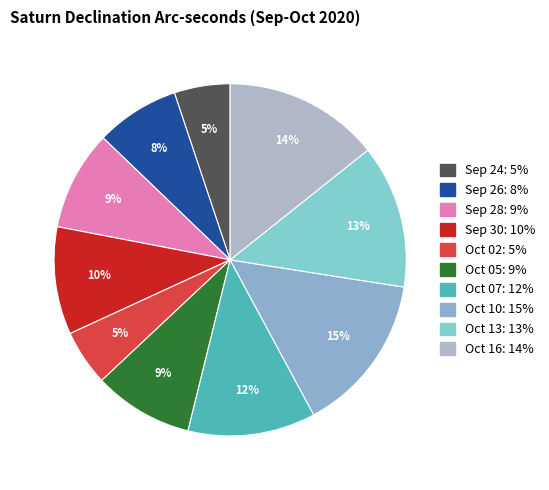

How many segments does this pie chart have?

10